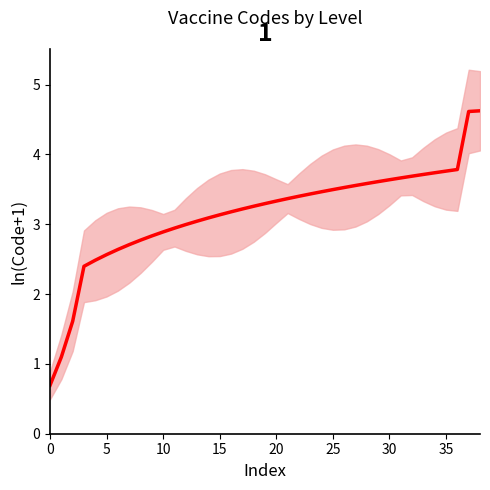

What value does the data have at 16?

3.2